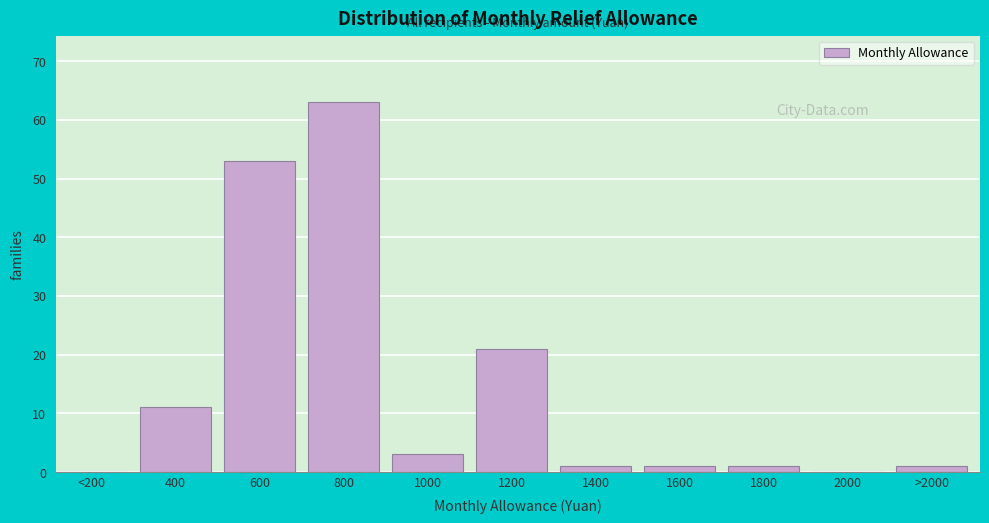

True or false: the data shows 63 at 800.

True